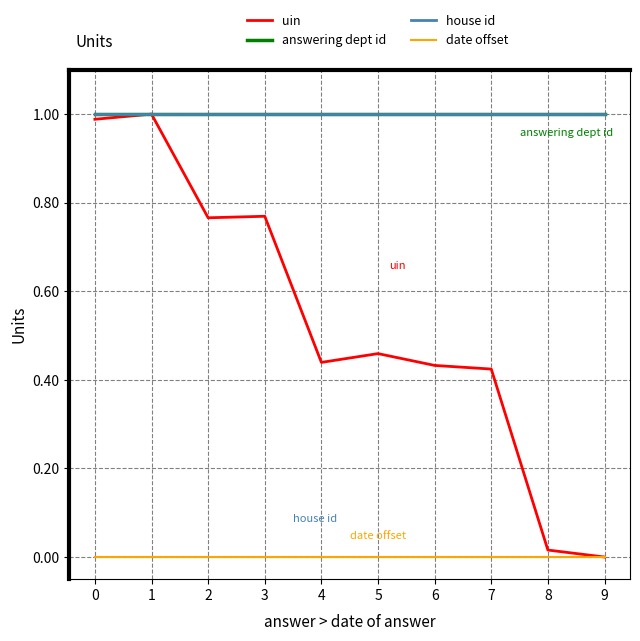

Read the answering dept id value at 3.

1.0